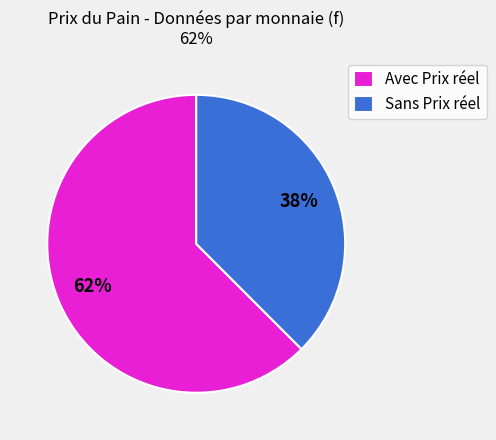

Which slice is the smallest?

Sans Prix réel